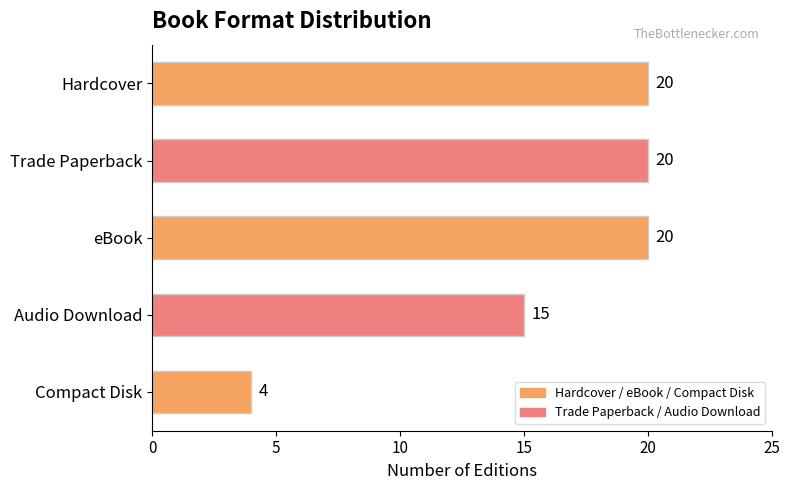

What is the label of the 2nd bar from the bottom?

Audio Download